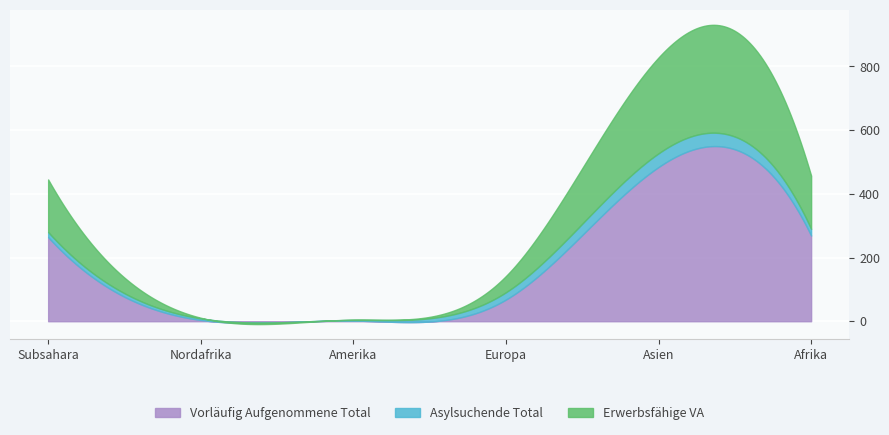

Rank the series by their maximum value, from highest to lowest.

Vorläufig Aufgenommene Total, Erwerbsfähige VA, Asylsuchende Total